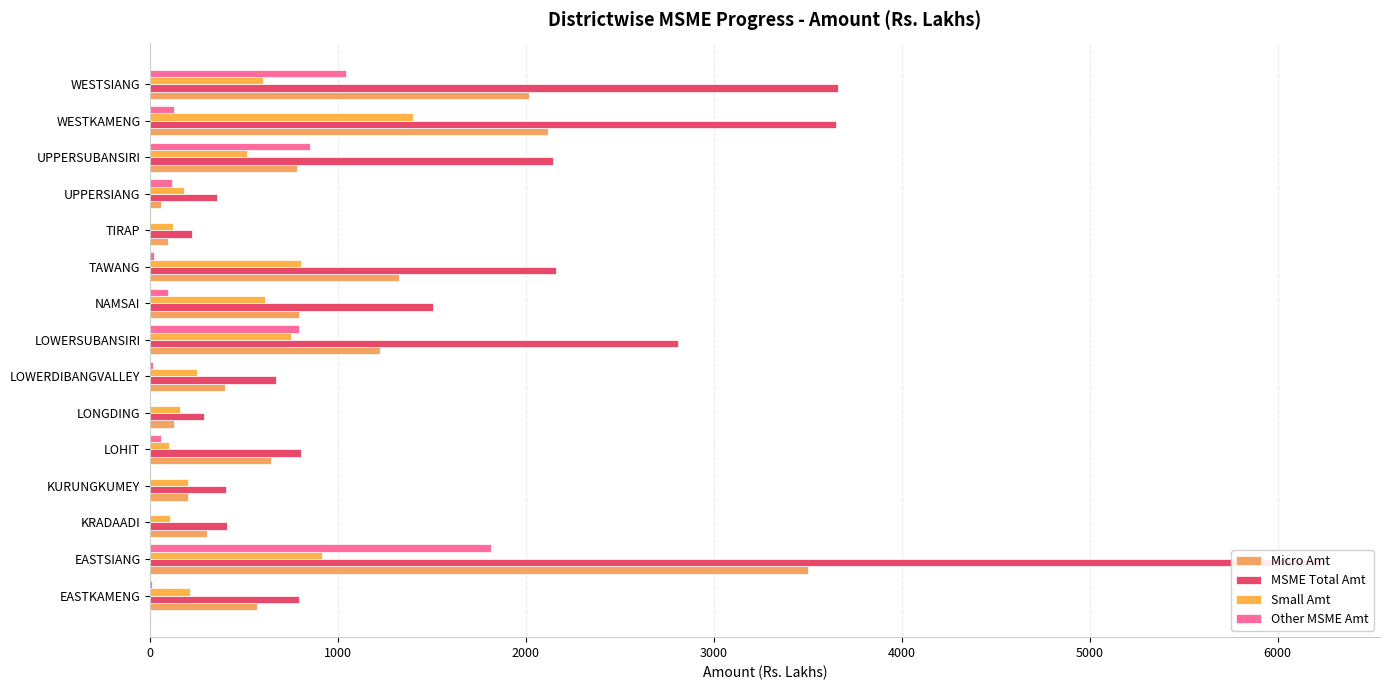

The value of Other MSME Amt at WESTSIANG is 1043.0. True or false?

True